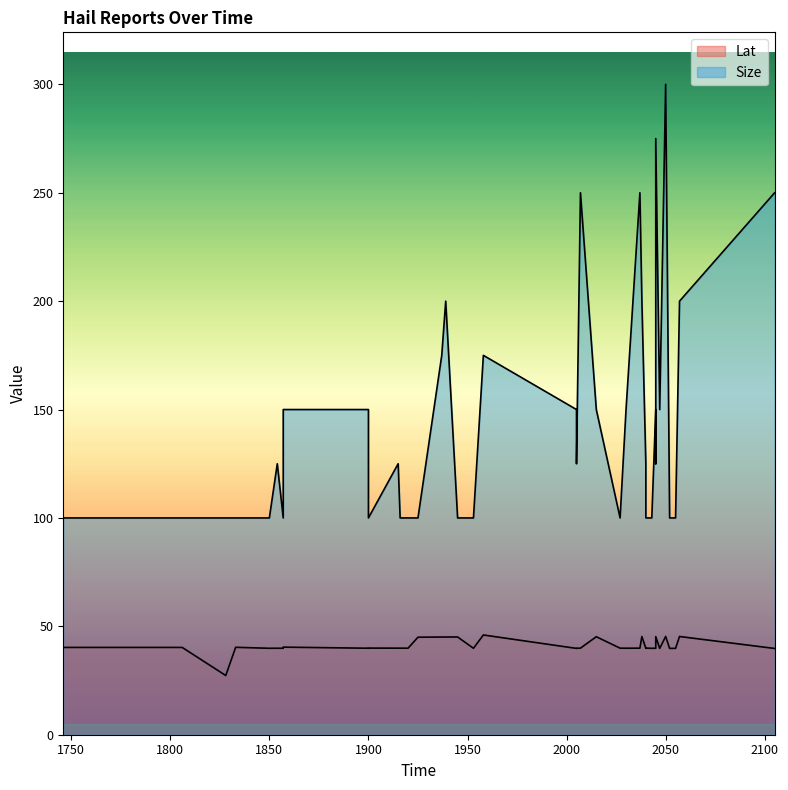

List the series in order of their peak value, highest first.

Size, Lat